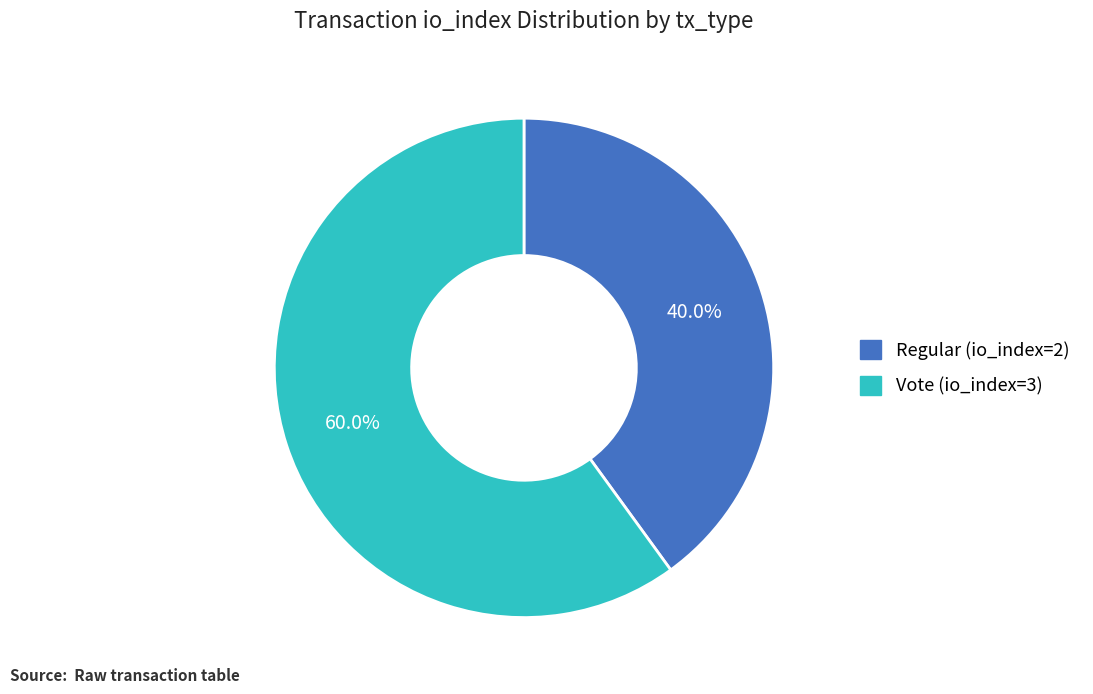

Which slice is the smallest?

Regular (io_index=2)